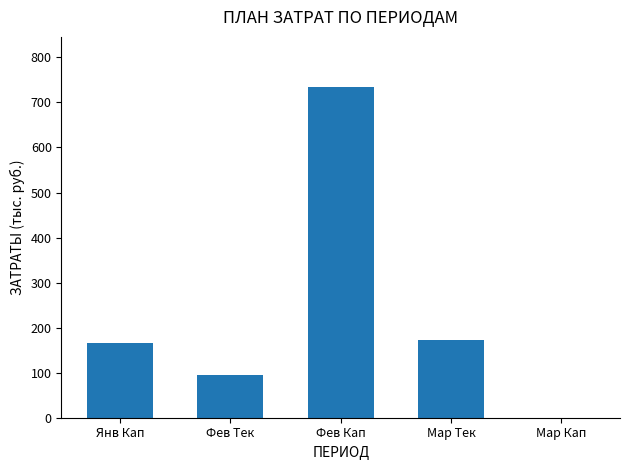

Reading left to right, list all the values displayed in this chart.

165.4	95.8	735.2	172.2	0.0